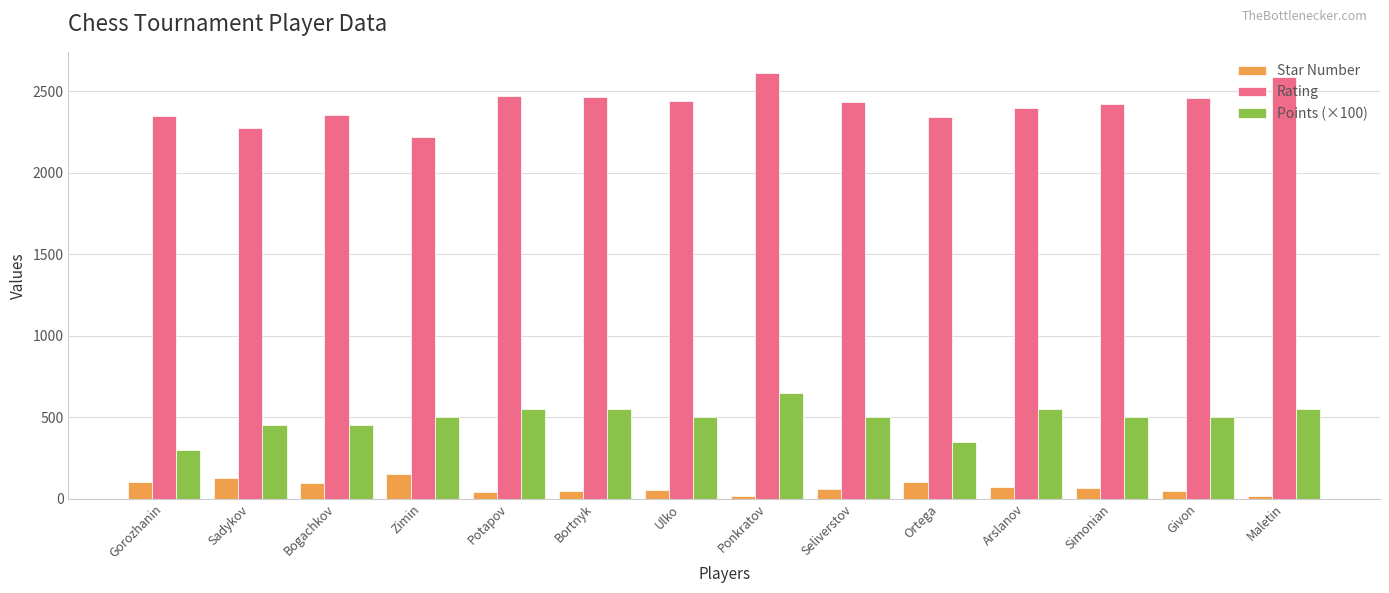

List the series in order of their peak value, highest first.

Rating, Points (×100), Star Number